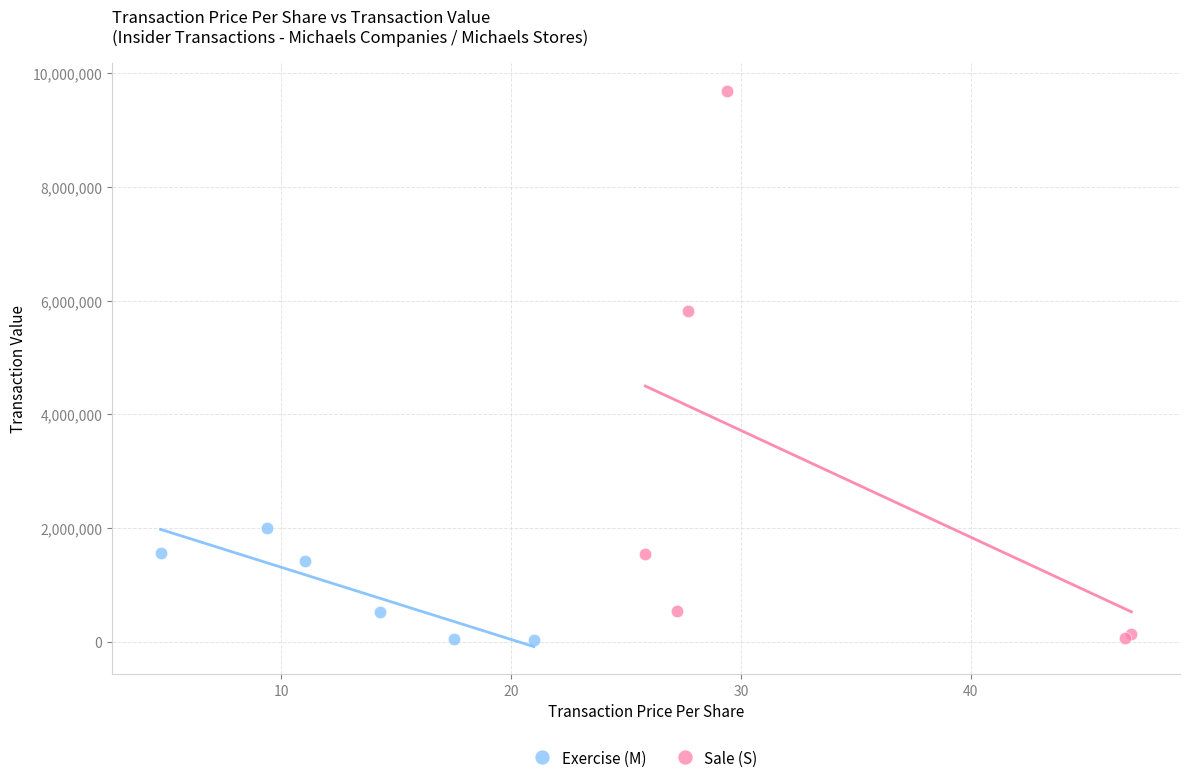

Which series reaches the maximum Y coordinate?

Sale (S)